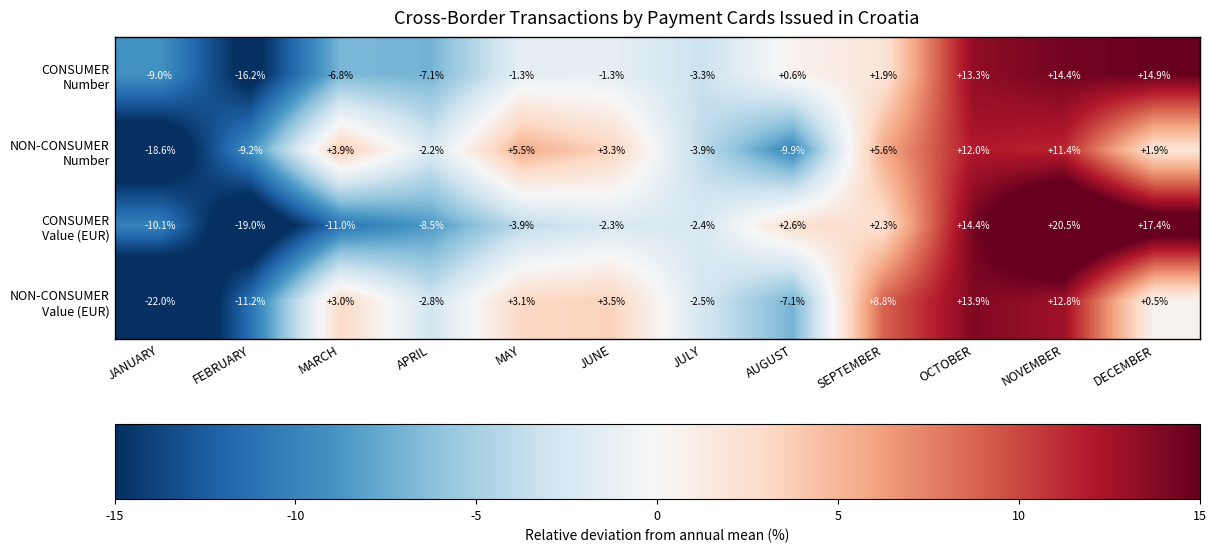

What is the minimum value shown in the chart?

-22.0